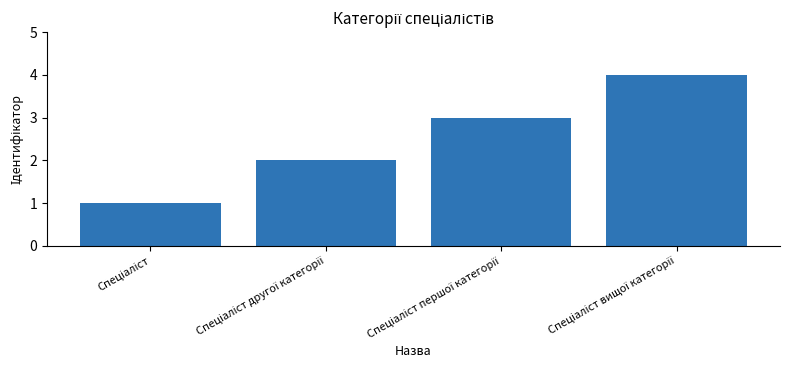

What is the difference between the maximum and minimum values?

3